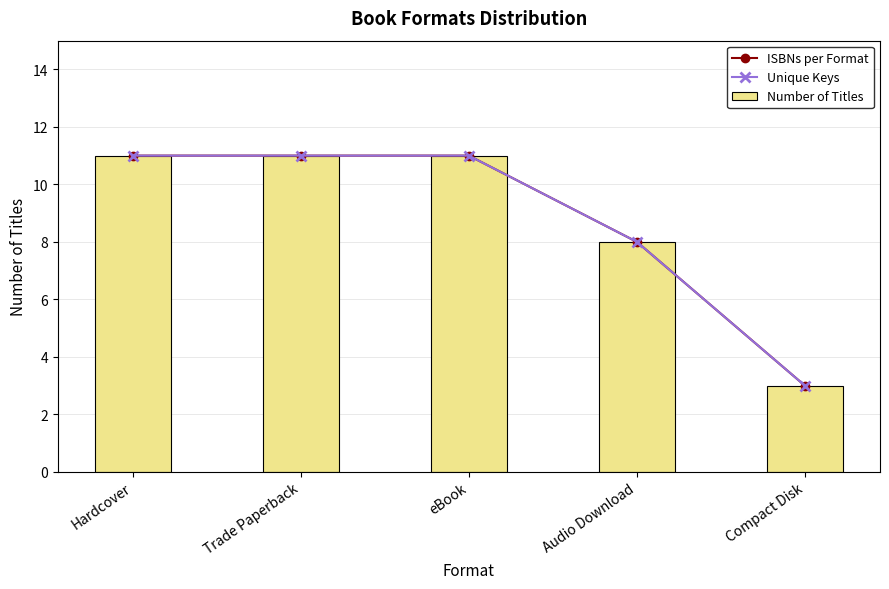

Reading left to right, transcribe all the data shown in this chart.

ISBNs per Format: 11	11	11	8	3
Unique Keys: 11	11	11	8	3
Number of Titles: 11	11	11	8	3